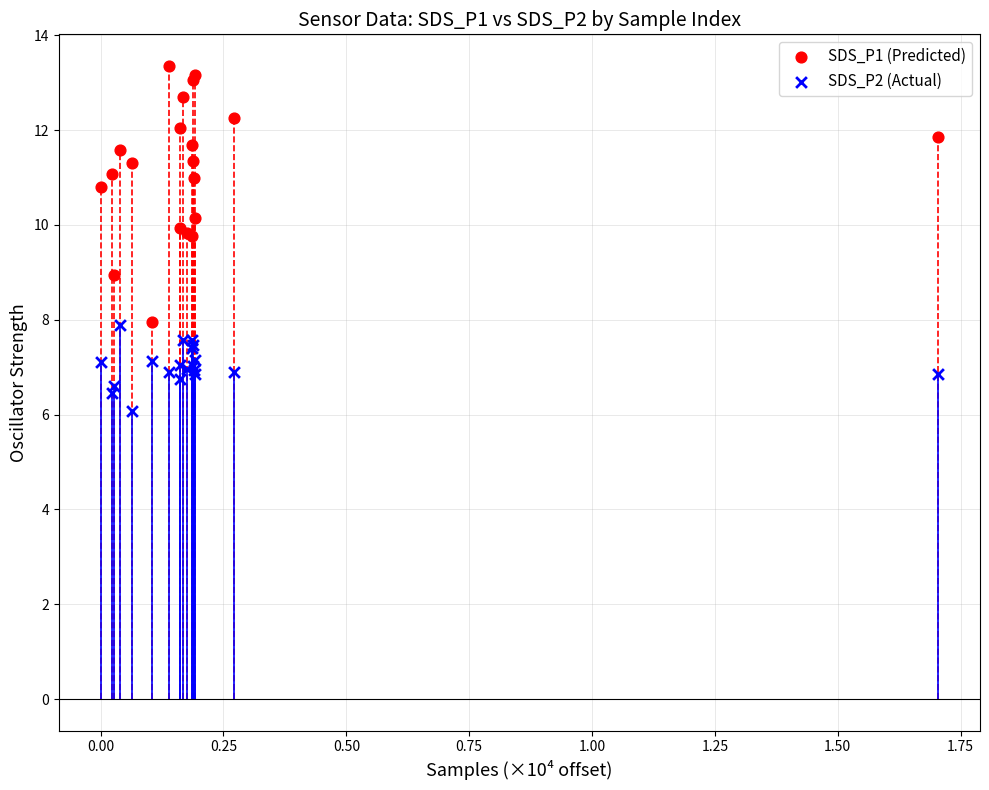

Which series contains the highest Y value?

SDS_P1 (Predicted)